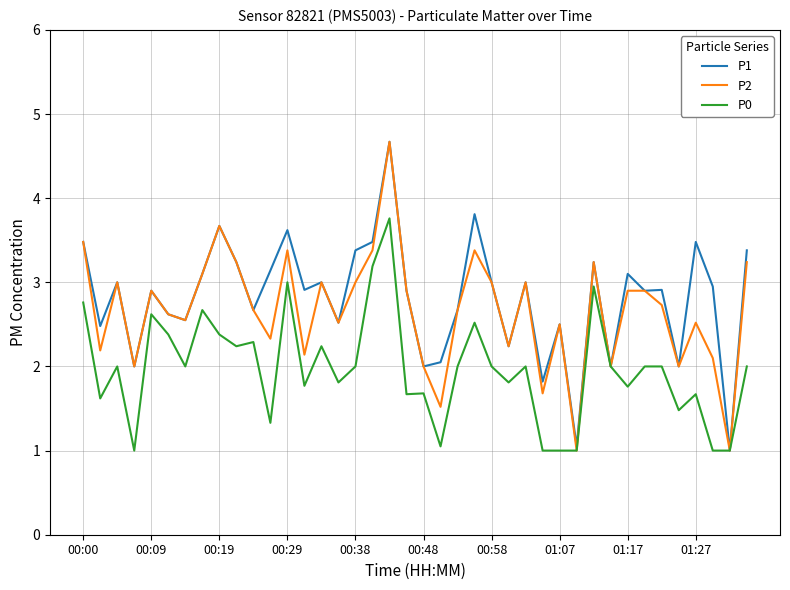

What is the highest value of the P1 series?

4.7